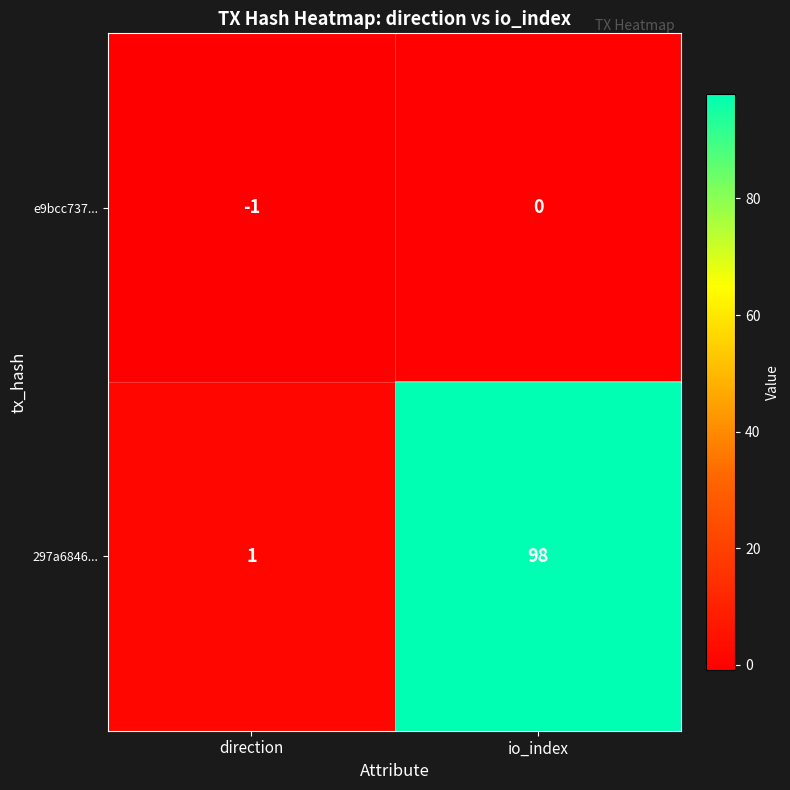

Is it true that e9bcc737... equals -1 at direction?

True